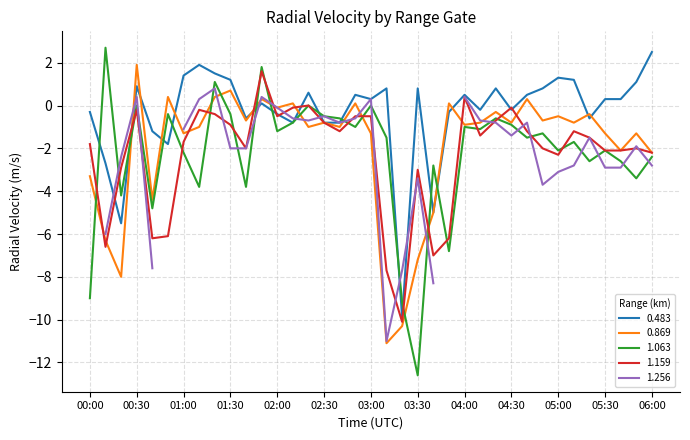

How many data points does each series have?

37